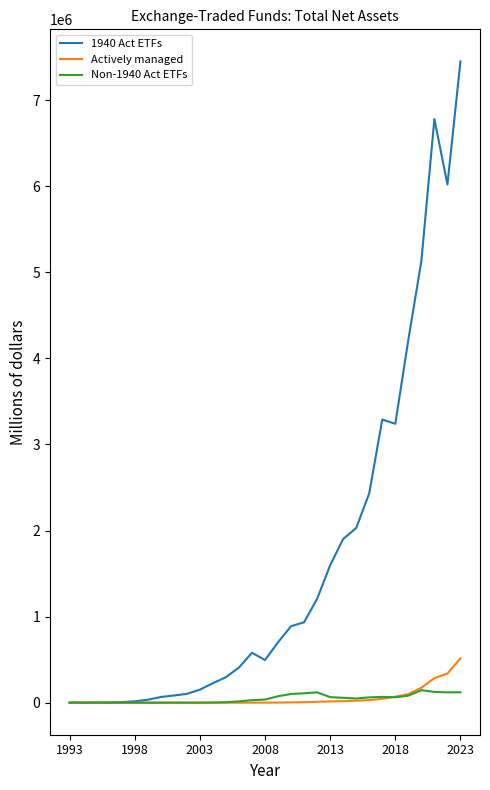

Rank the series by their maximum value, from lowest to highest.

Non-1940 Act ETFs, Actively managed, 1940 Act ETFs